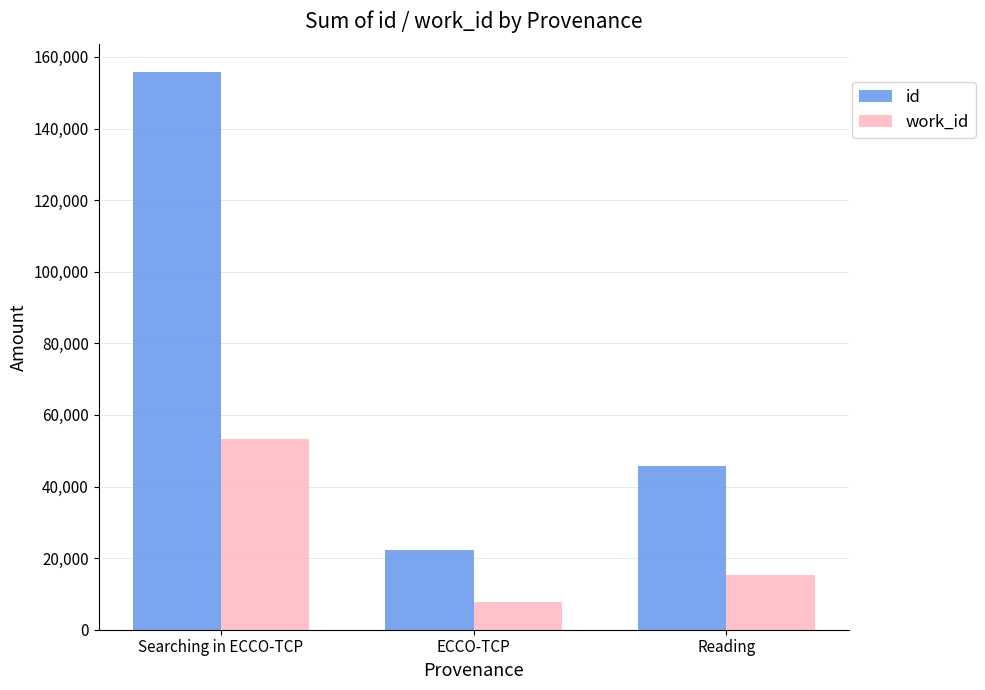

How many values in the id series are below 45695?

1